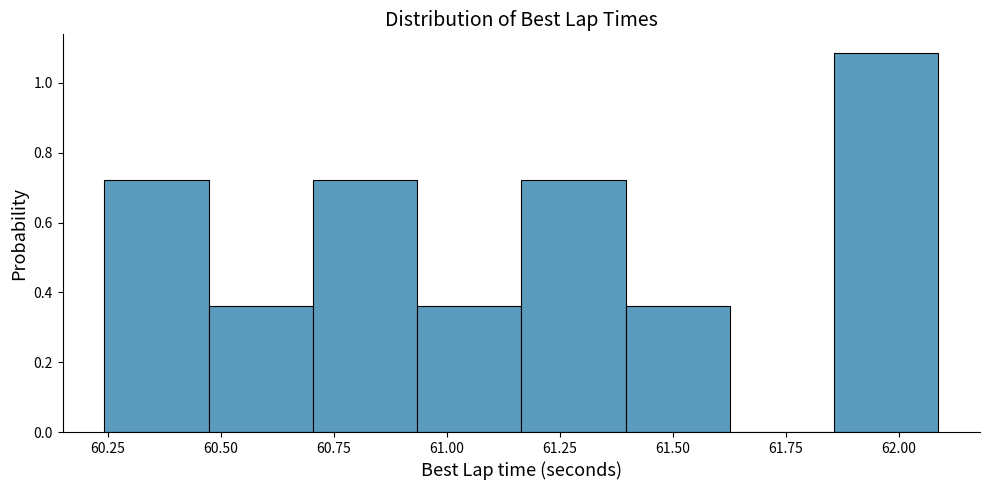

Which range on the x-axis has the tallest bar?

61.85 to 62.10